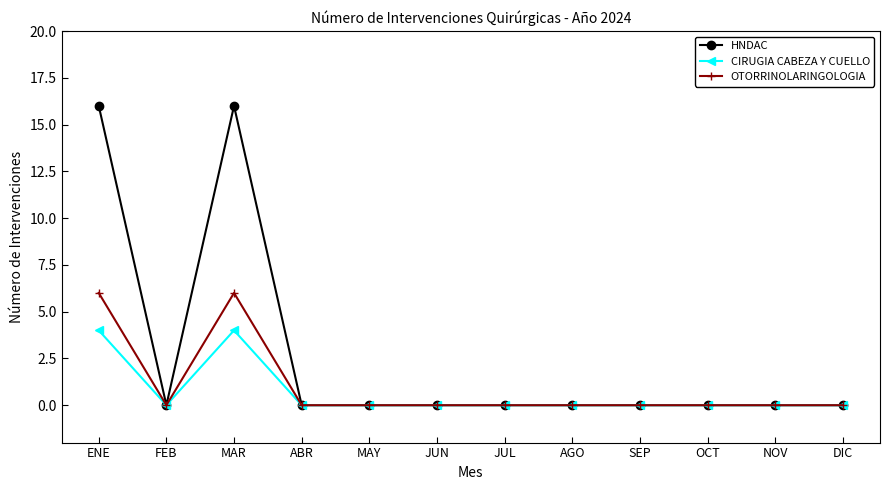

List the series in order of their overall mean, highest first.

HNDAC, OTORRINOLARINGOLOGIA, CIRUGIA CABEZA Y CUELLO